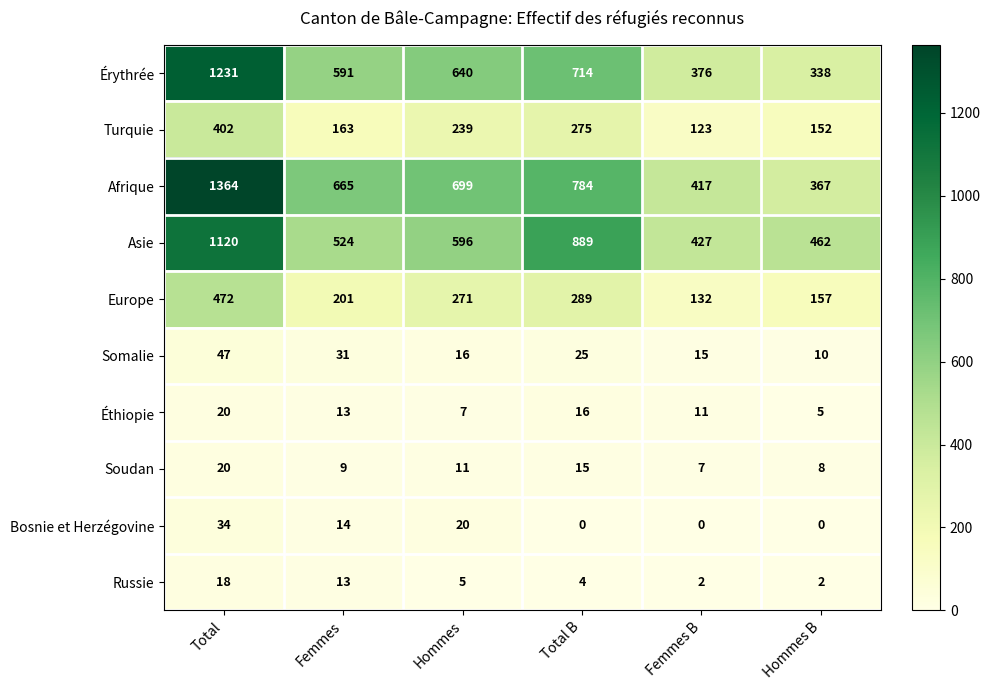

Which series has the widest spread of values?

Afrique